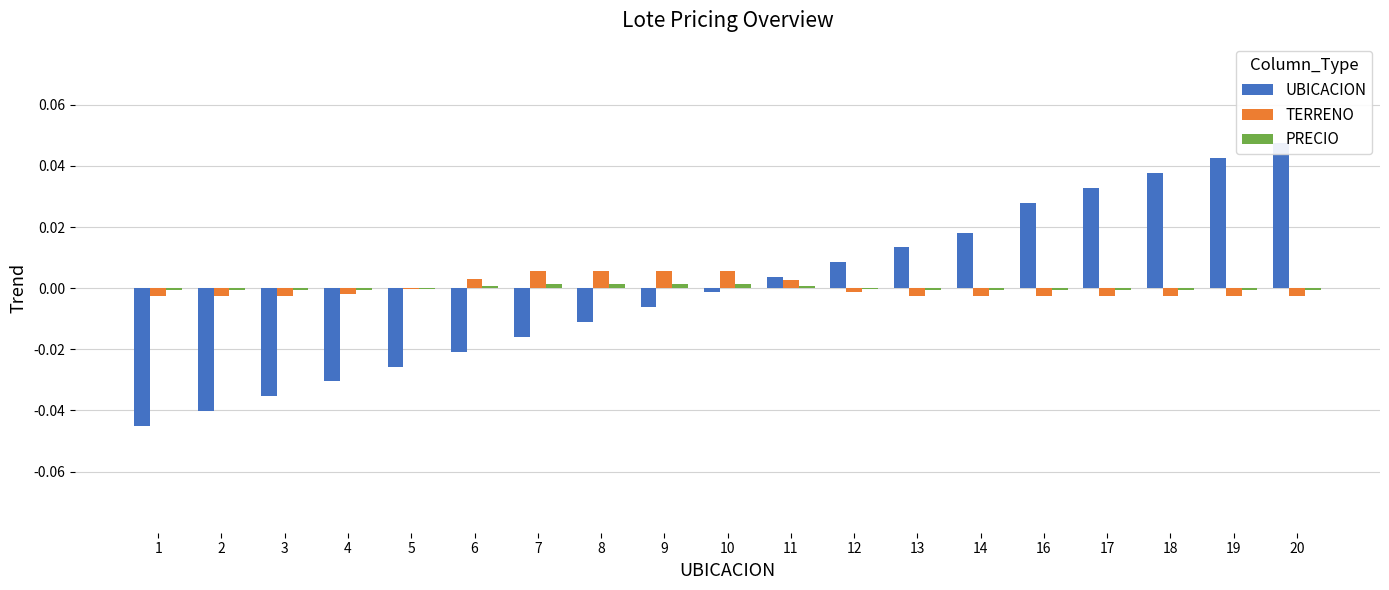

How many values in the TERRENO series are below 0?

13